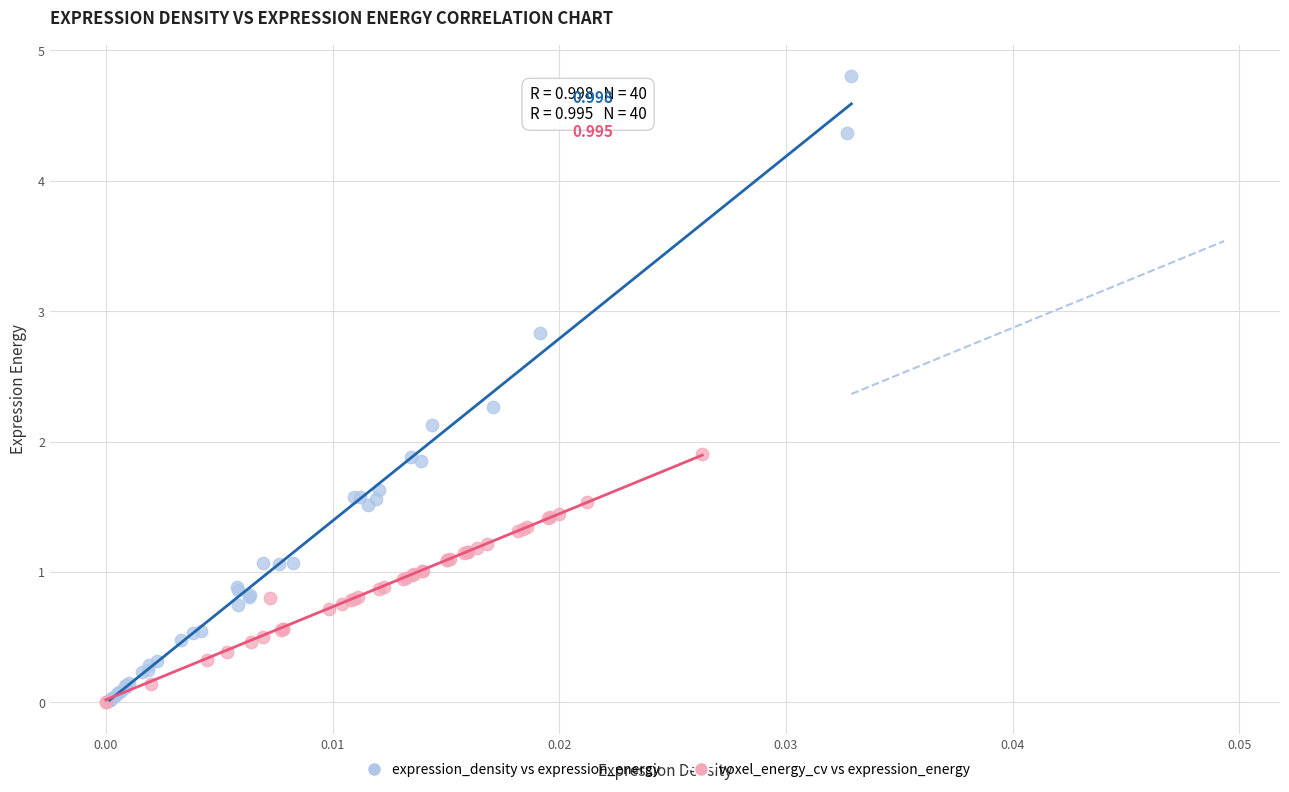

Which series reaches the maximum Y coordinate?

expression_density vs expression_energy